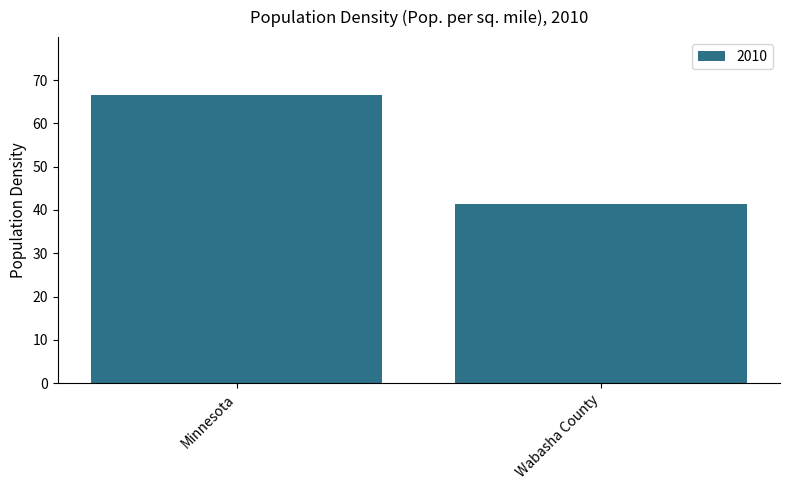

Reading left to right, what are all the values shown in this chart?

66.6	41.4